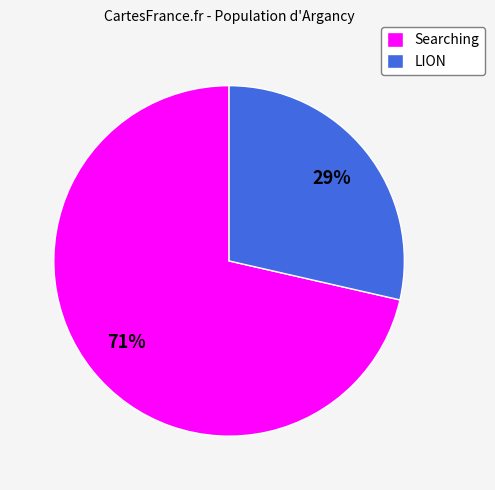

How many segments does this pie chart have?

2